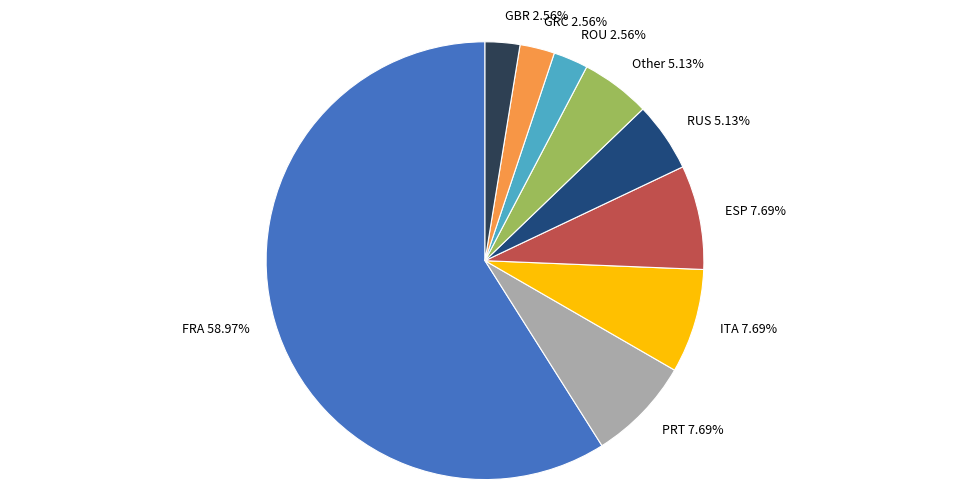

Does any single category account for the majority?

Yes